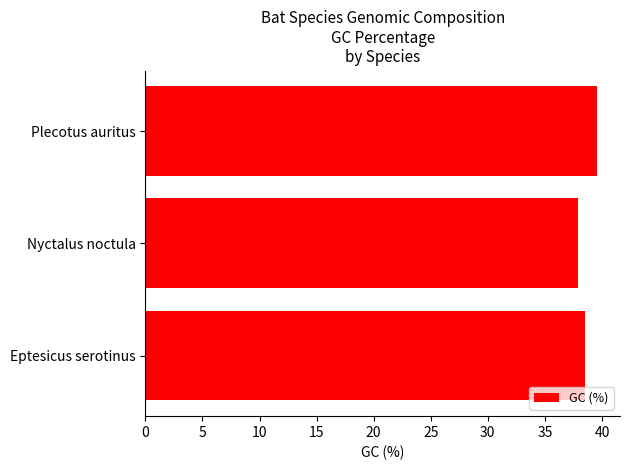

What is the difference between the maximum and minimum values?

1.7